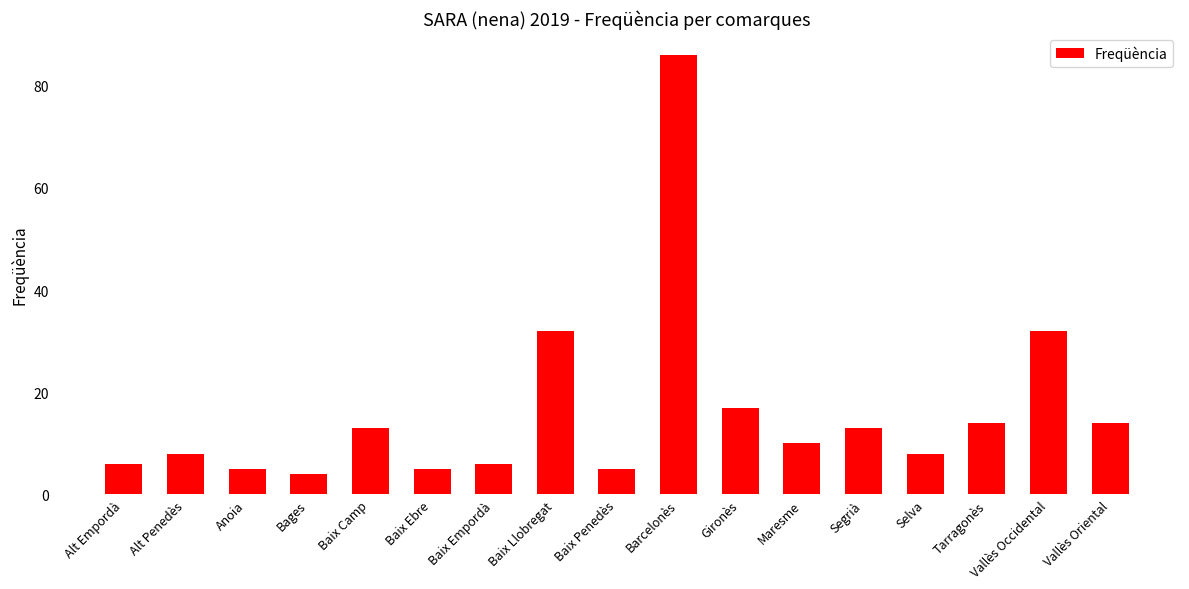

What is the greatest value displayed?

86